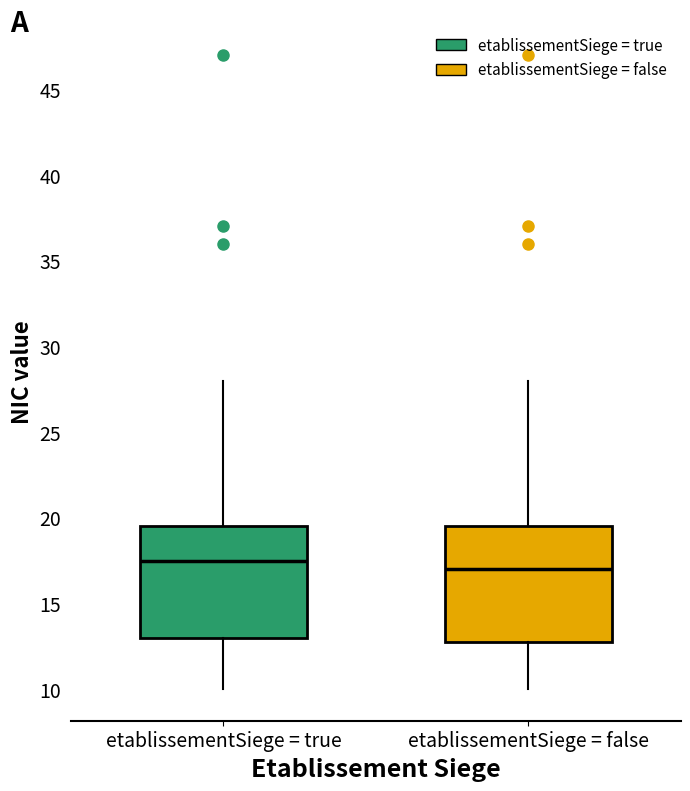

Reading left to right, read every box against the y-axis: the position of its median line, the range the box covers, and the ends of its whiskers. The values are not printed on the chart, so give them approximately, as read against the axis.

etablissementSiege = true: median 17.5, box 13.0 to 19.5, whiskers 10.0 to 28.0
etablissementSiege = false: median 17.0, box 13.0 to 19.5, whiskers 10.0 to 28.0